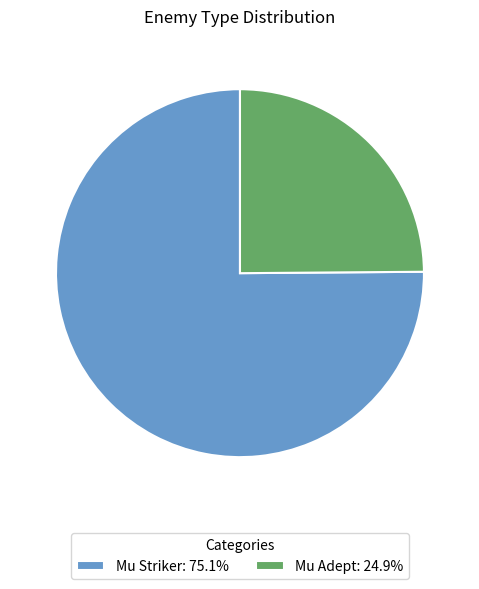

Approximately how many times larger is the value at Mu Striker: 75.1% compared to Mu Adept: 24.9%?

3.0